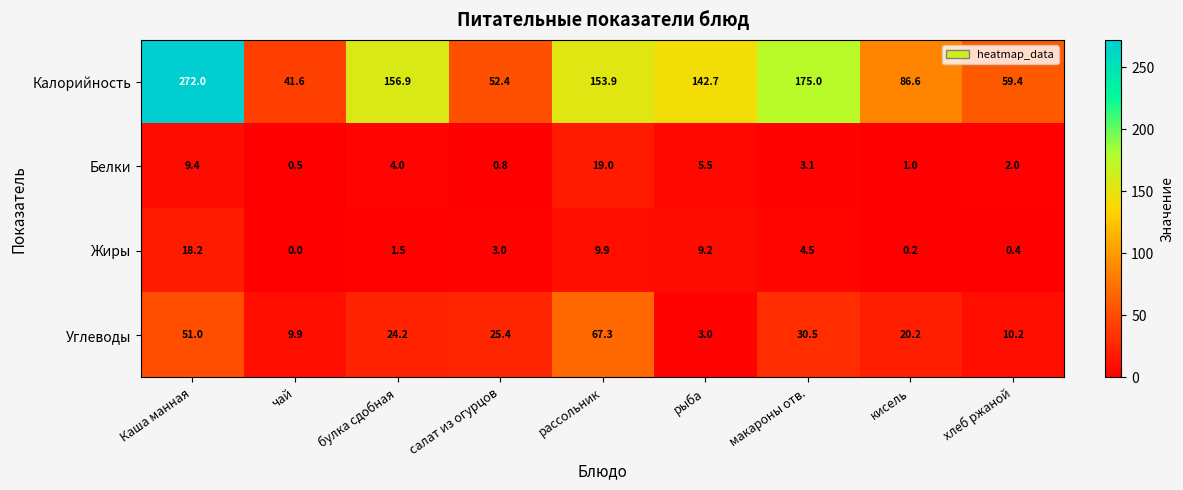

What is the total value across all series at салат из огурцов?

81.6